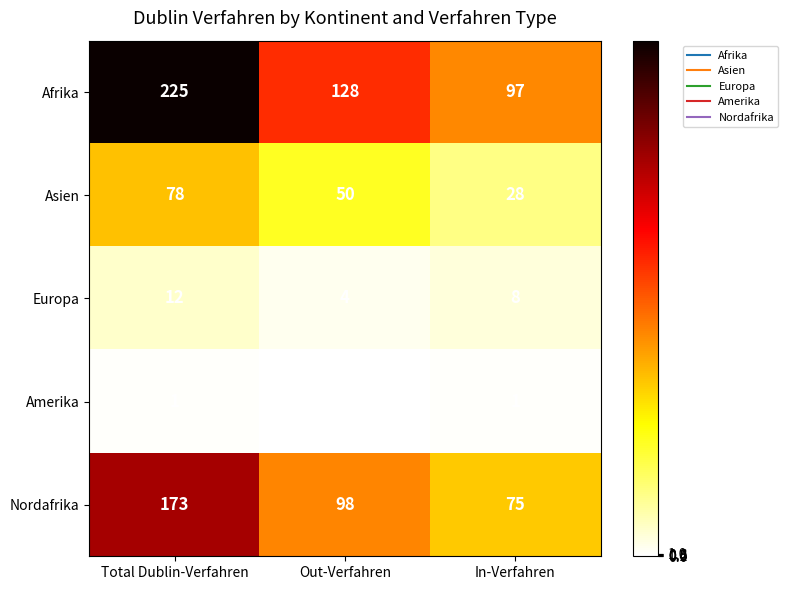

True or false: Afrika has a value of 73 at Total Dublin-Verfahren.

False